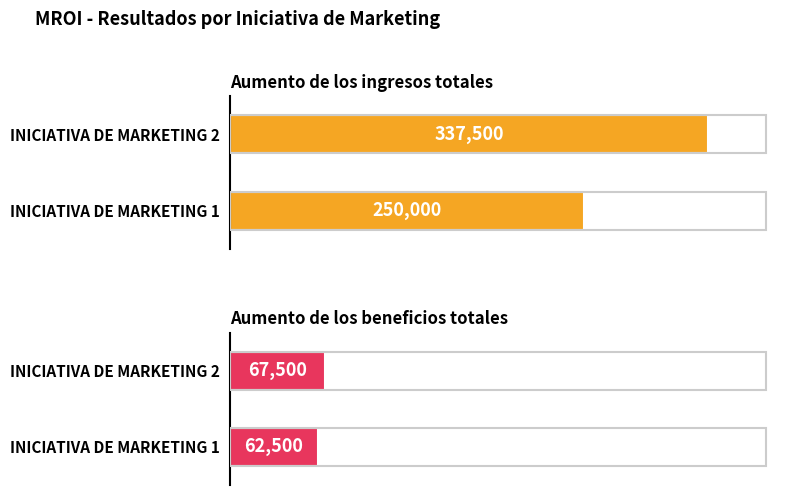

What are all the series names shown in the legend?

Aumento de los ingresos totales, Aumento de los beneficios totales